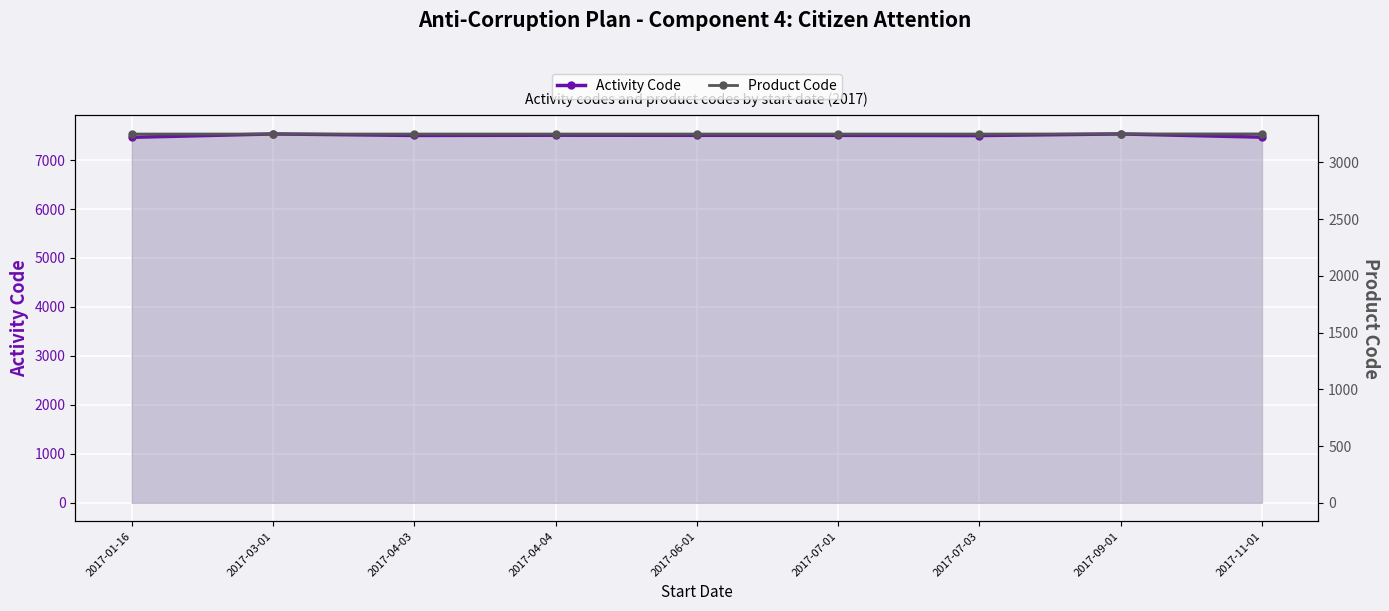

What is the sum of the Product Code values at 2017-04-04 and 2017-06-01?

6498